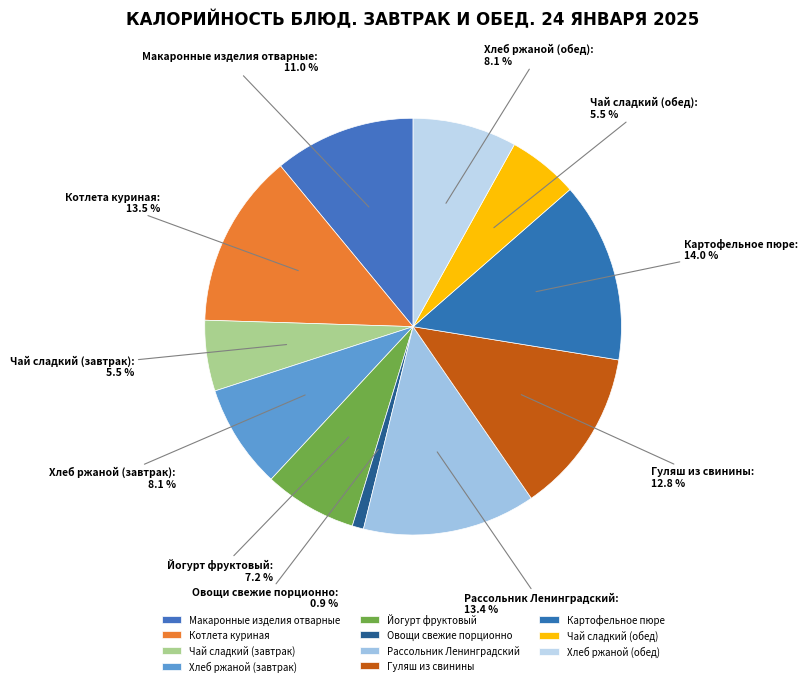

To the nearest percent, what percentage of the pie is Картофельное пюре?

14%